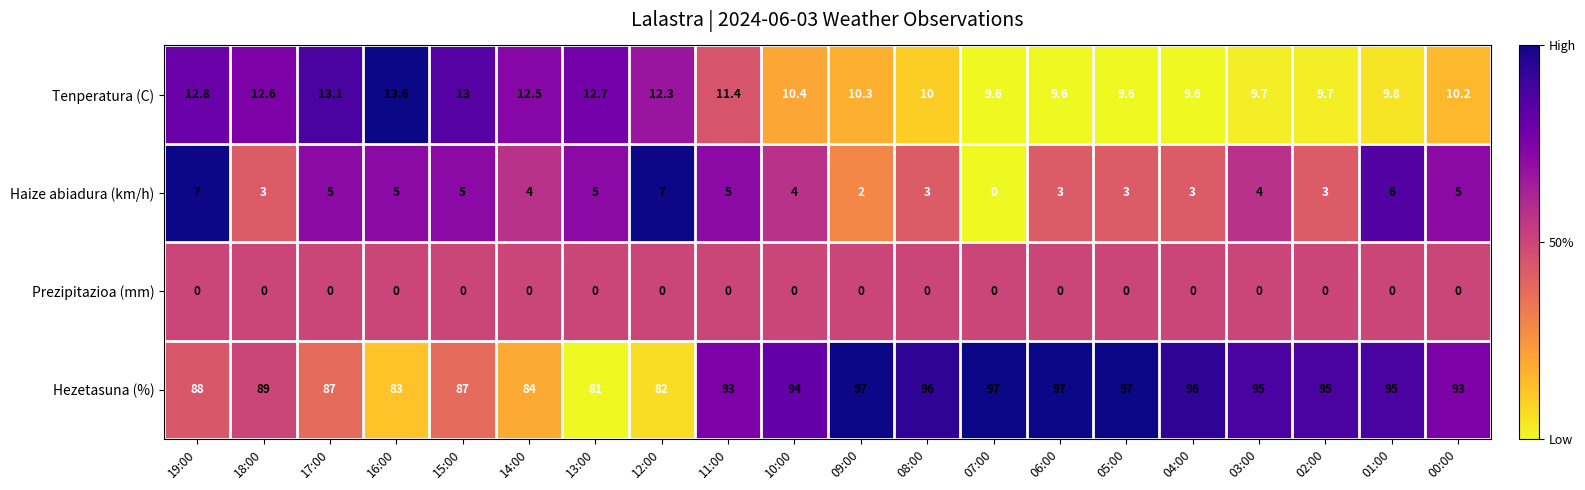

At which category is the sum across all series the highest?

01:00